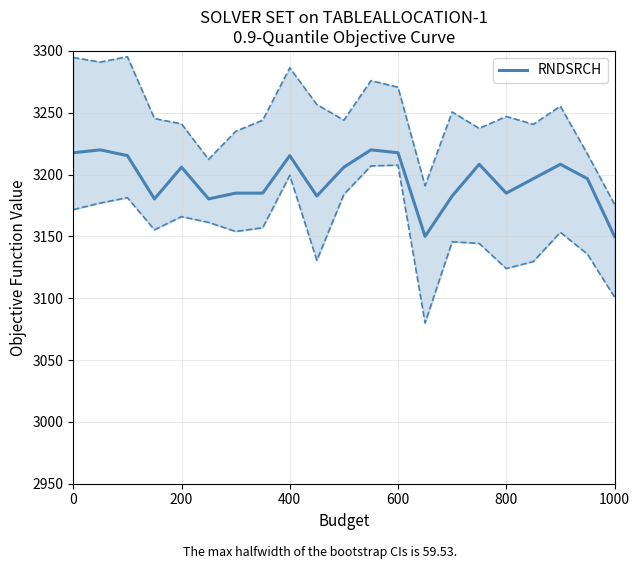

True or false: RNDSRCH has a value of 4689.5 at 0.

False